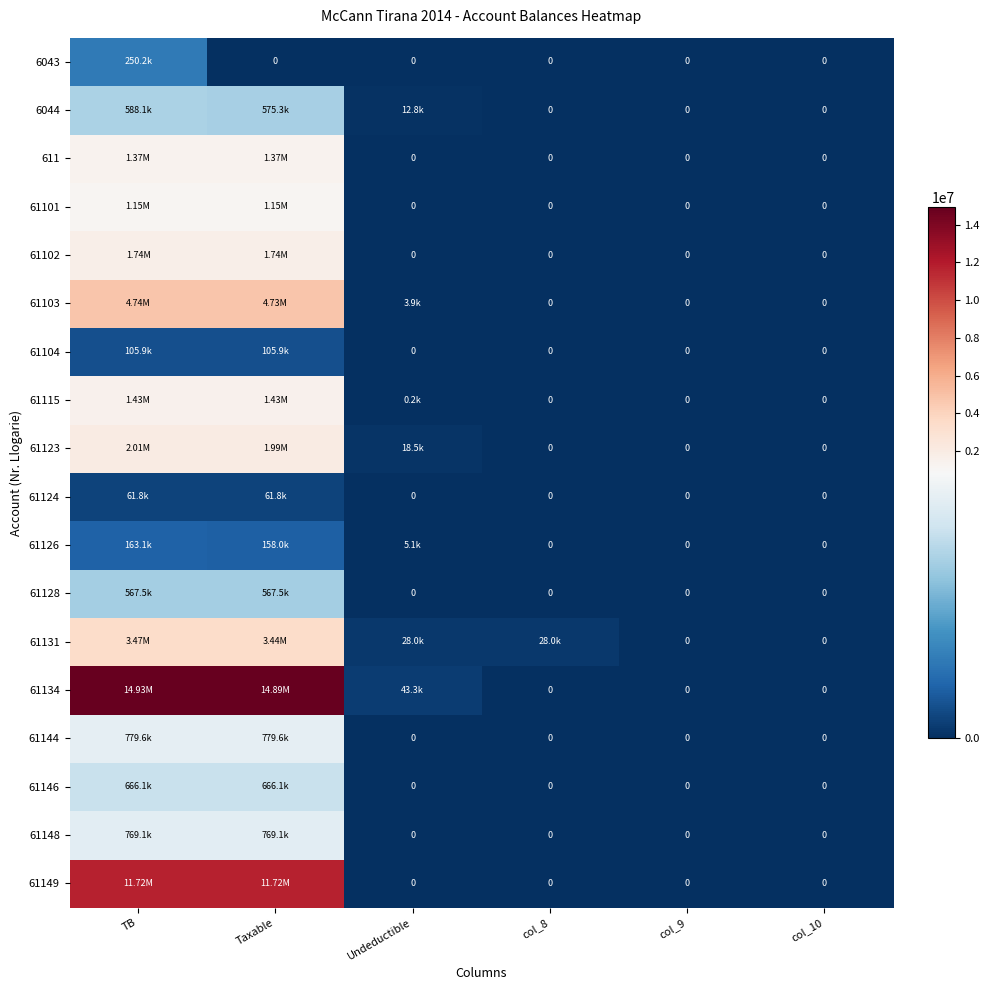

Rank the series at TB from highest to lowest value.

61134, 61149, 61103, 61131, 61123, 61102, 61115, 611, 61101, 61144, 61148, 61146, 6044, 61128, 6043, 61126, 61104, 61124